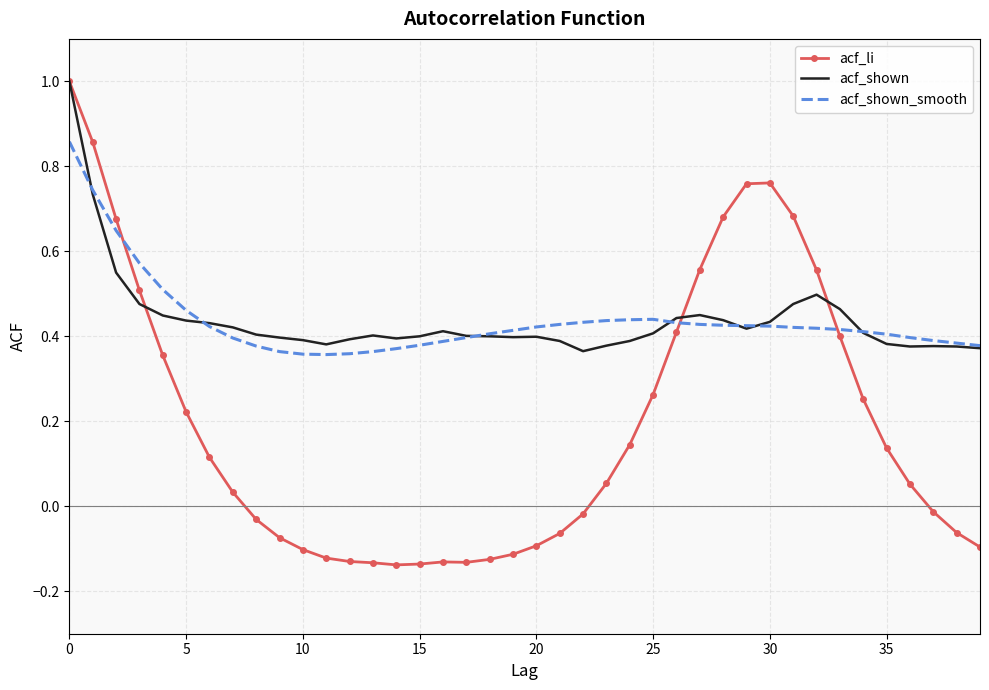

What is the greatest value displayed?

1.0